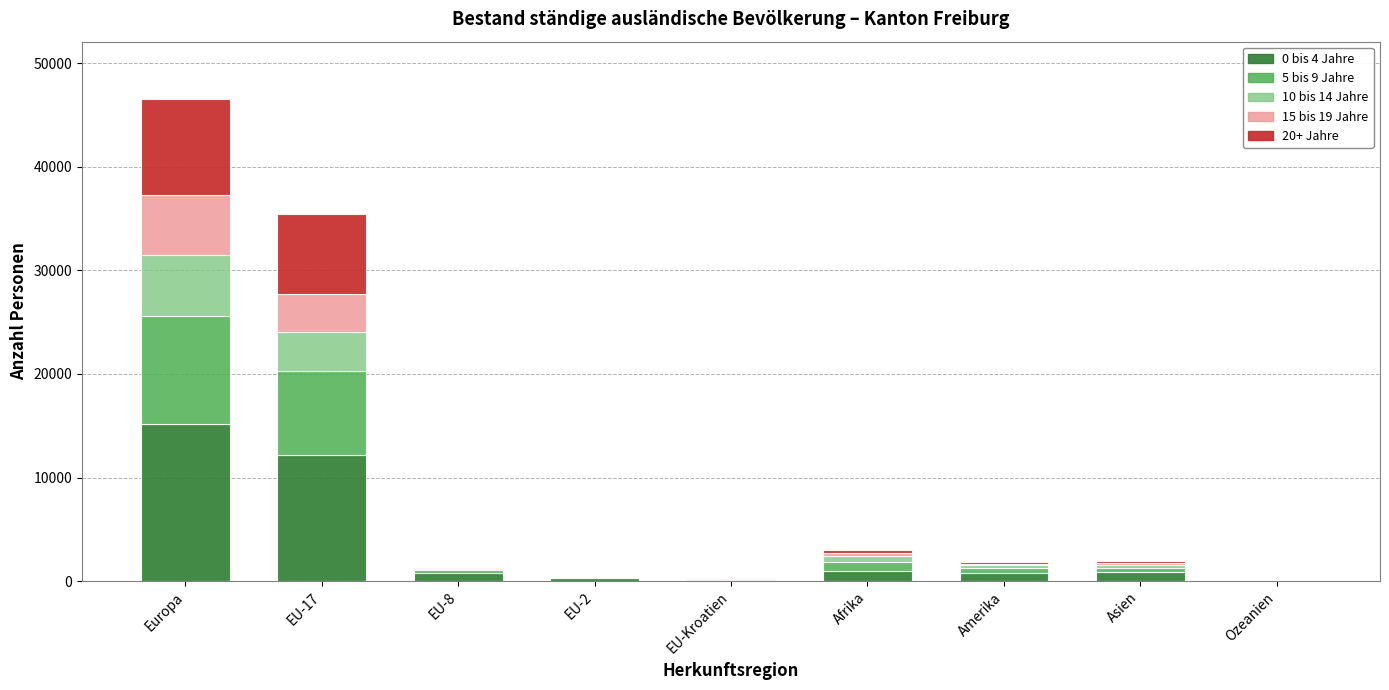

Which category has the highest value in the 0 bis 4 Jahre series?

Europa